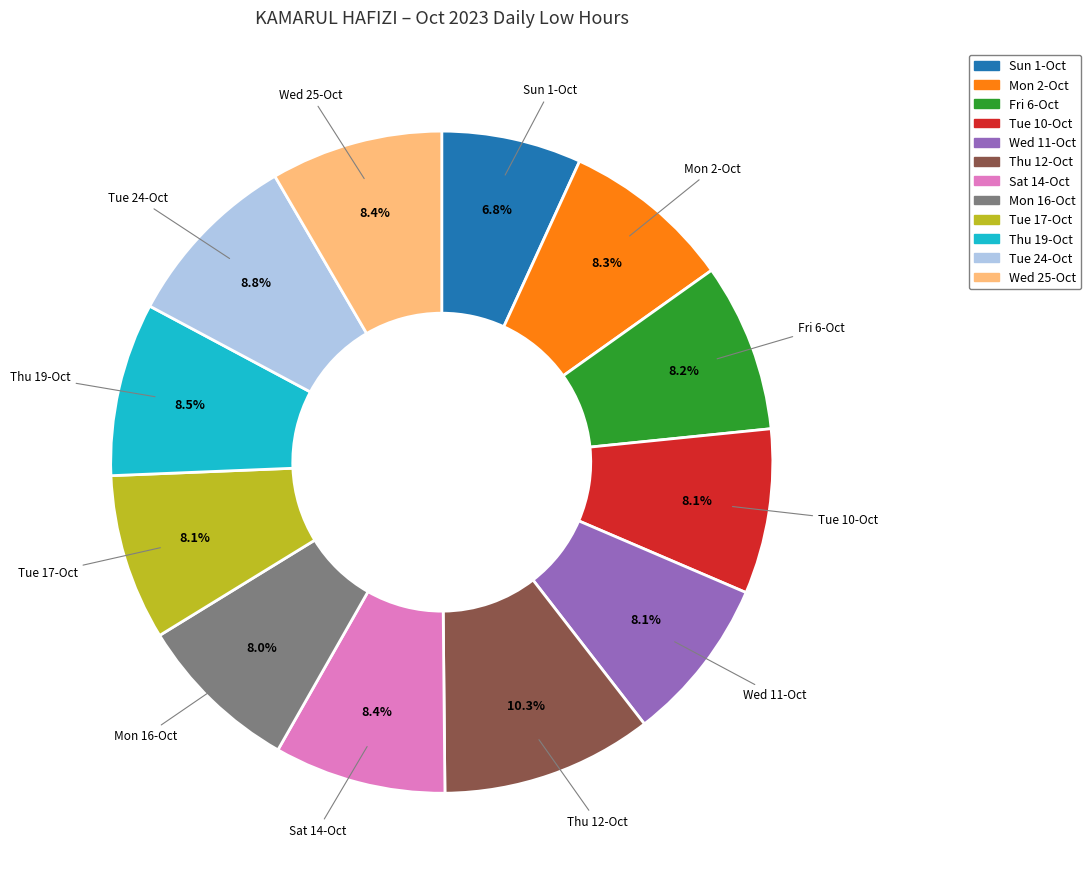

Is there a majority slice in this chart?

No